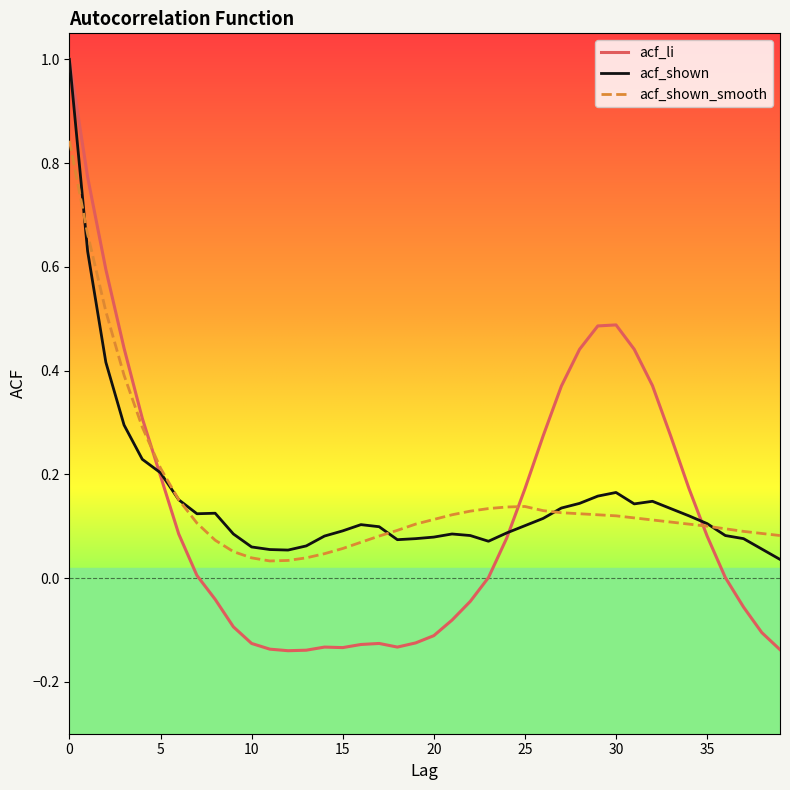

What are all the series names shown in the legend?

acf_li, acf_shown, acf_shown_smooth